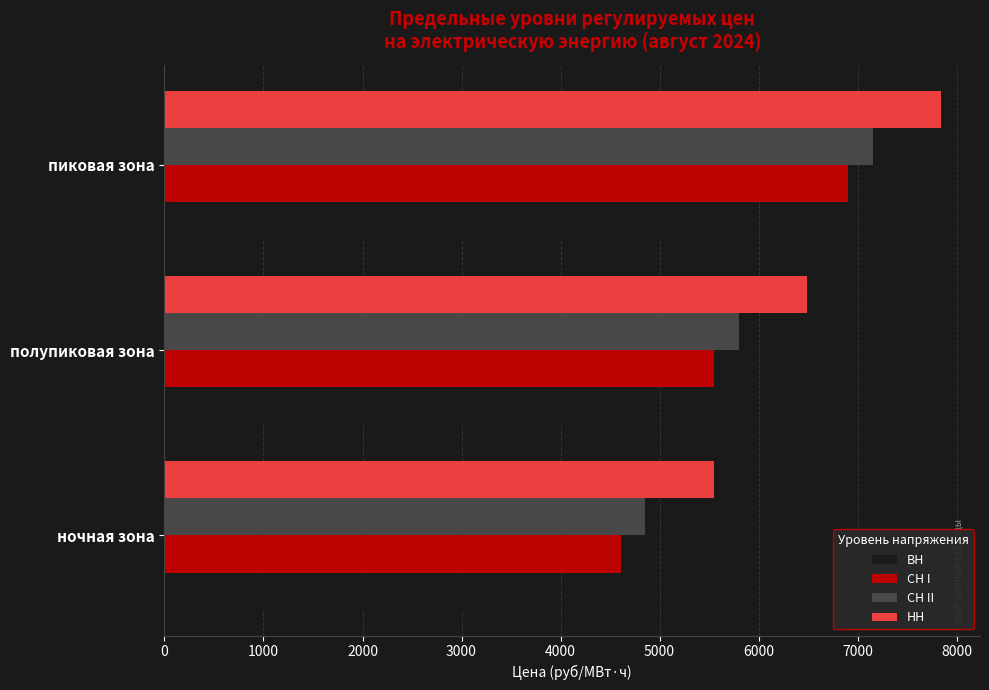

Rank the categories by СН II value from highest to lowest.

пиковая зона, полупиковая зона, ночная зона